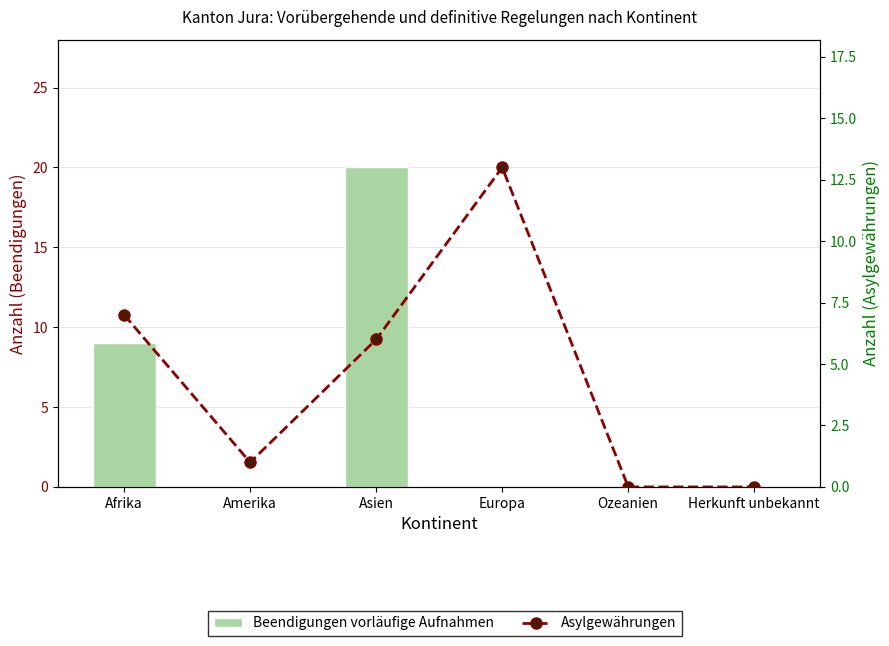

What is the difference between the highest and lowest values at Asien?

14